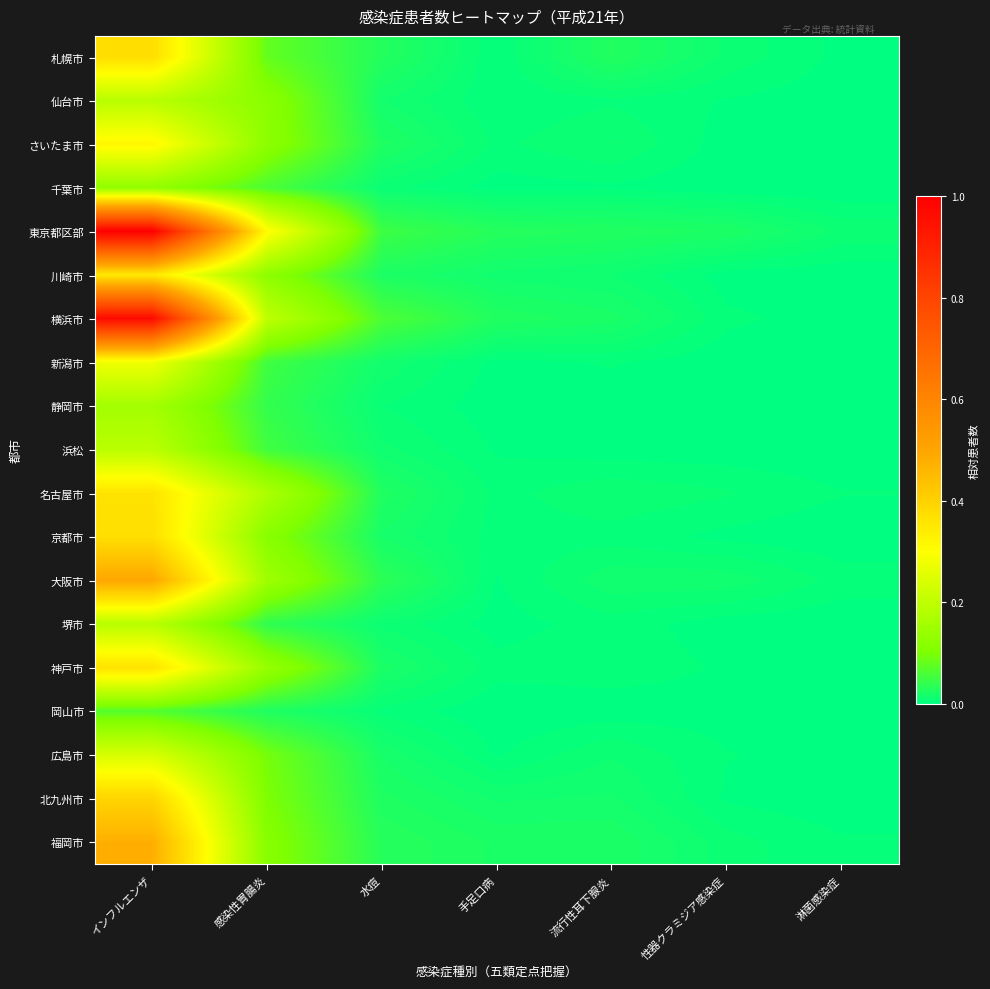

Which series has the largest total across all categories?

東京都区部